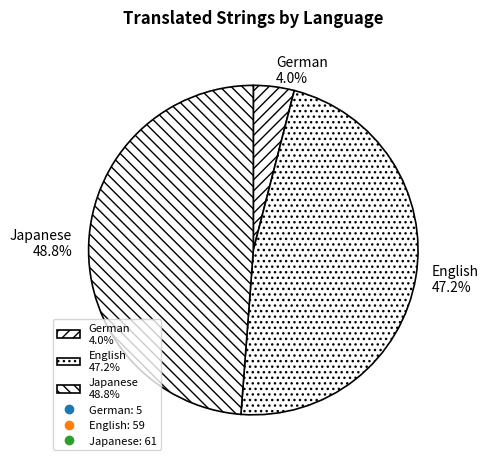

How many segments does this pie chart have?

3